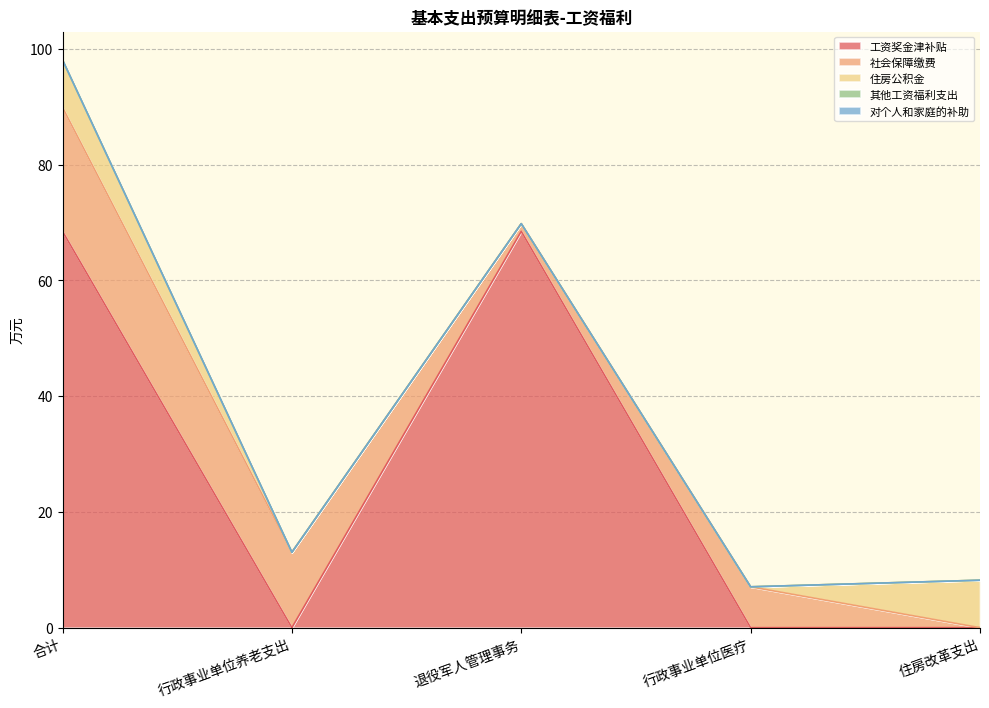

Reading left to right, transcribe all the data shown in this chart.

工资奖金津补贴: 68.5	0.0	68.5	0.0	0.0
社会保障缴费: 21.4	13.0	1.3	7.1	0.0
住房公积金: 8.2	0.0	0.0	0.0	8.2
其他工资福利支出: 0.0	0.0	0.0	0.0	0.0
对个人和家庭的补助: 0.0	0.0	0.0	0.0	0.0